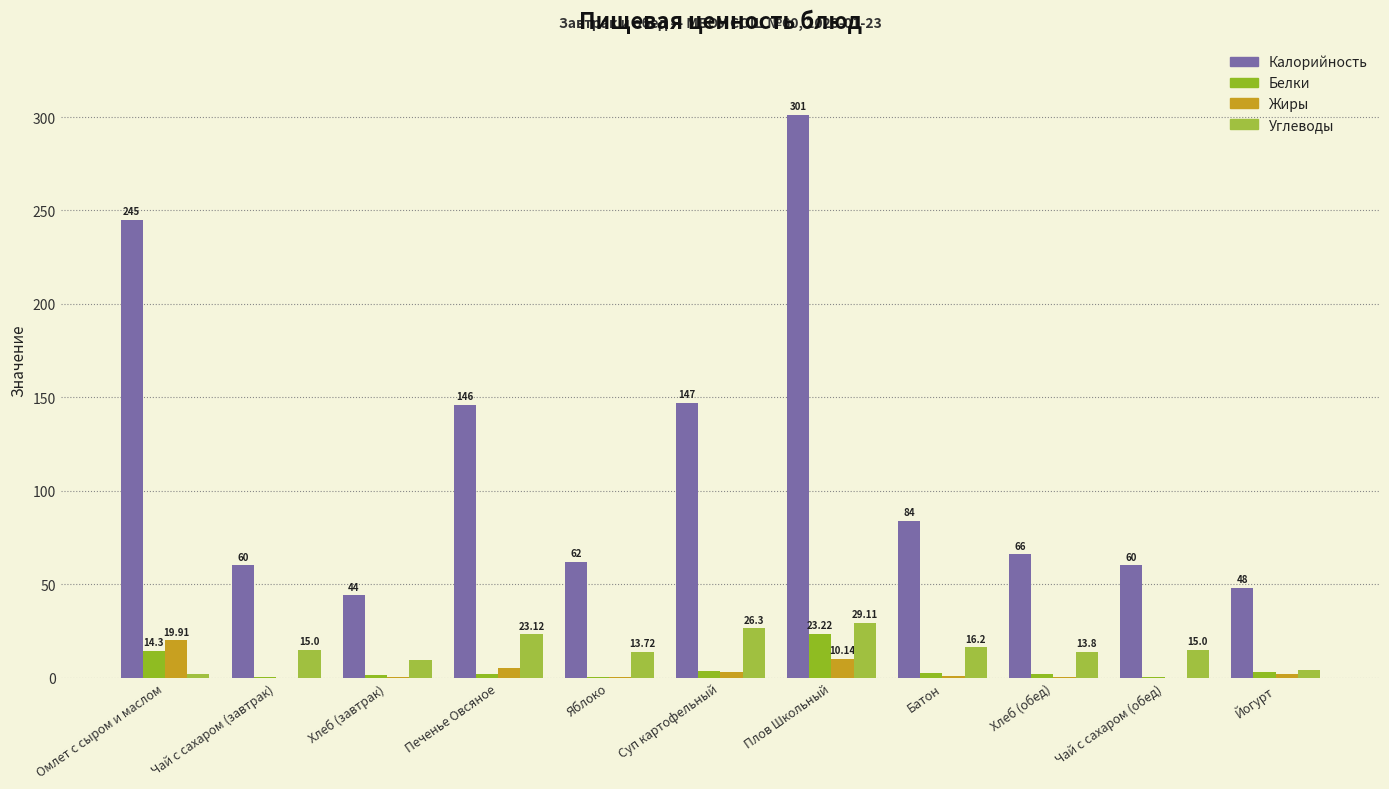

Count the number of data series in this chart.

4